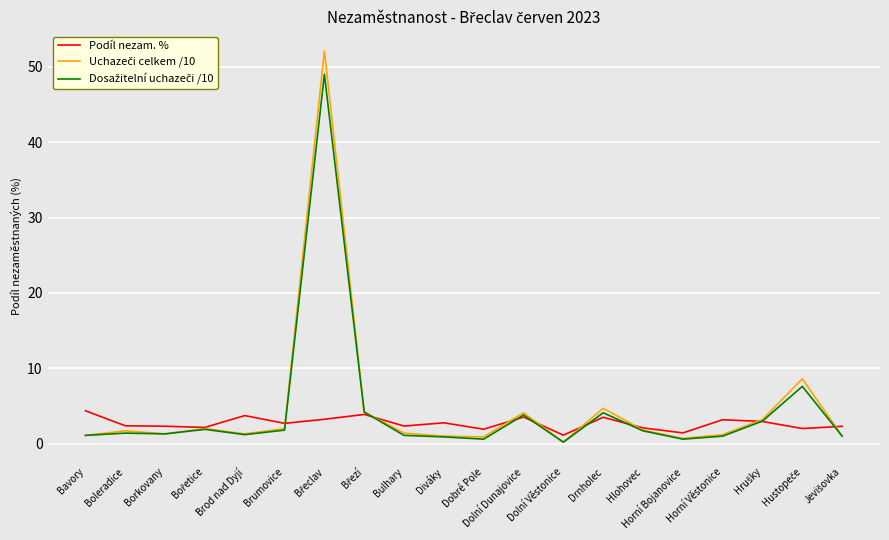

What is the value of the Dosažitelní uchazeči /10 point at the 1st from the left?

1.1